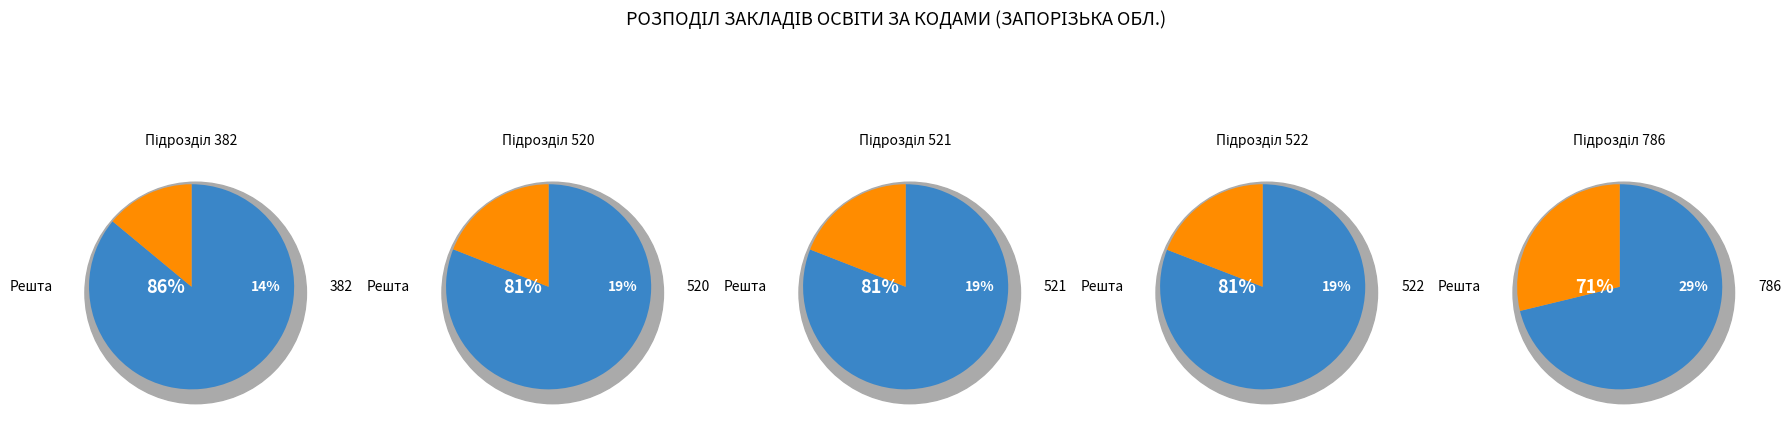

To the nearest percent, what percentage of the pie is Підрозділ 520?

19%